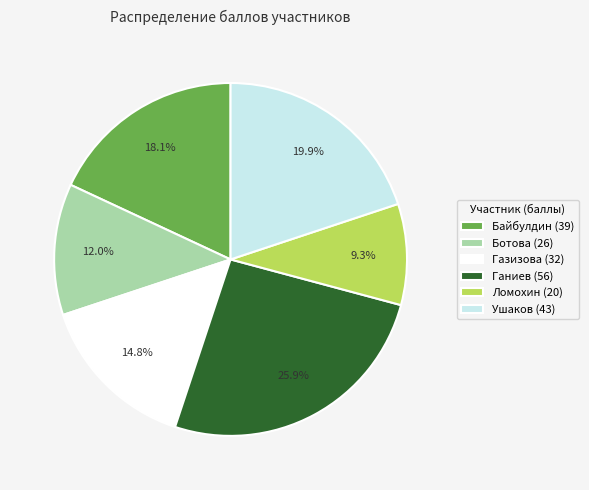

What portion of the pie excludes Байбулдин?

81.9%